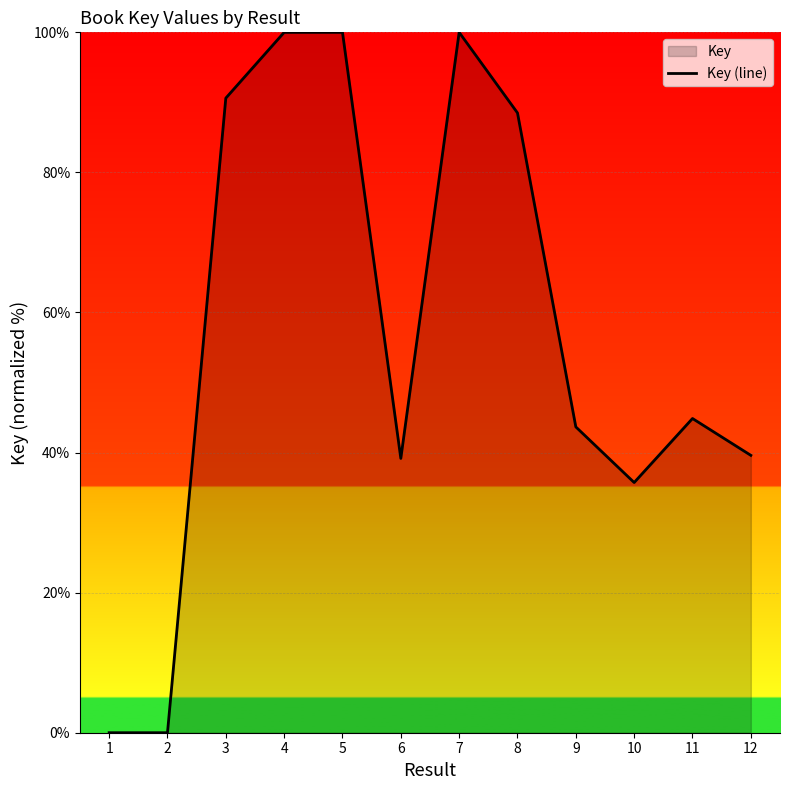

Reading right to left, what are all the values shown in this chart?

12=39.6	11=44.9	10=35.7	9=43.7	8=88.5	7=100.0	6=39.2	5=100.0	4=100.0	3=90.6	2=0.0	1=0.0